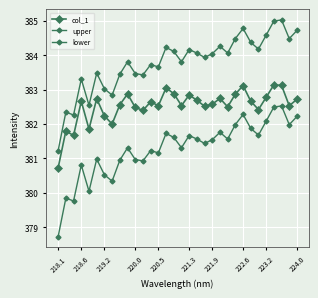

List the series in order of their peak value, highest first.

upper, col_1, lower